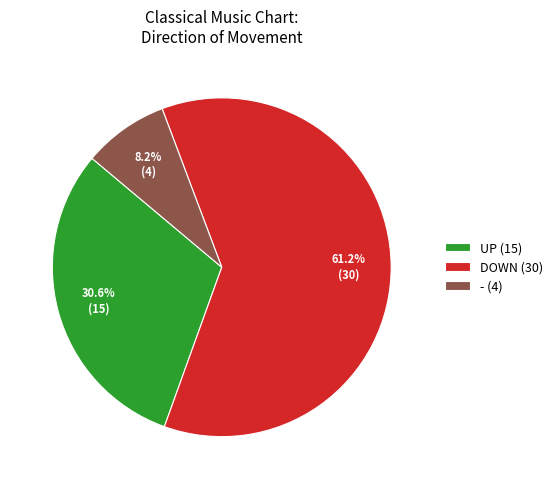

Between UP (15) and - (4), which is larger?

UP (15)